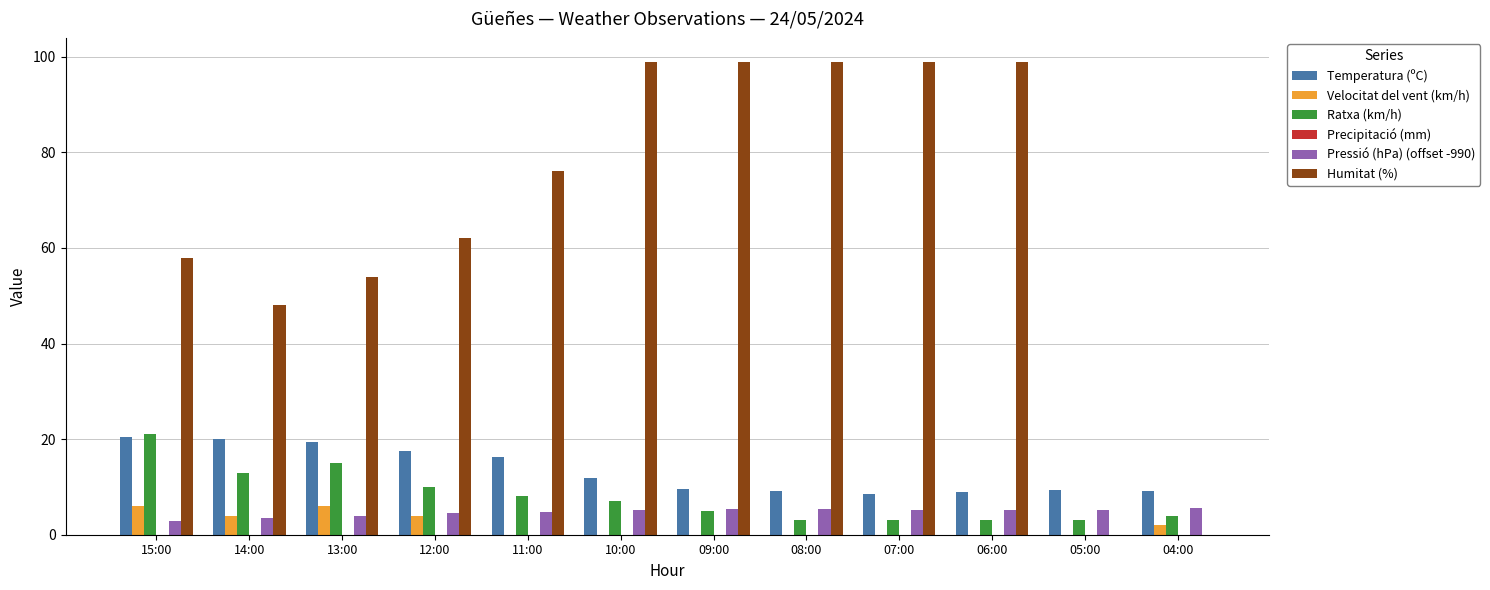

Count the number of categories in the chart.

12